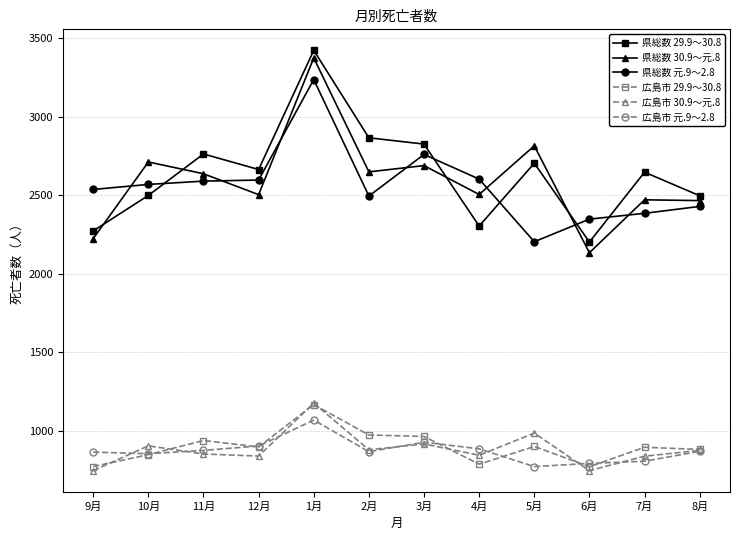

At which category is the sum across all series the highest?

1月